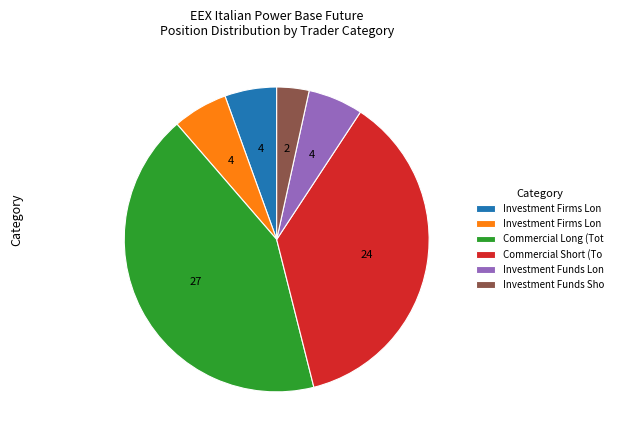

How many slices are in this pie chart?

6